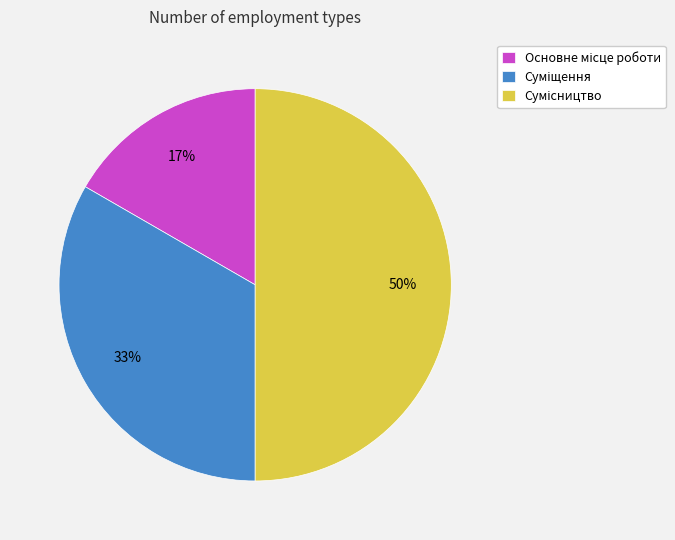

Count the number of slices in the pie.

3